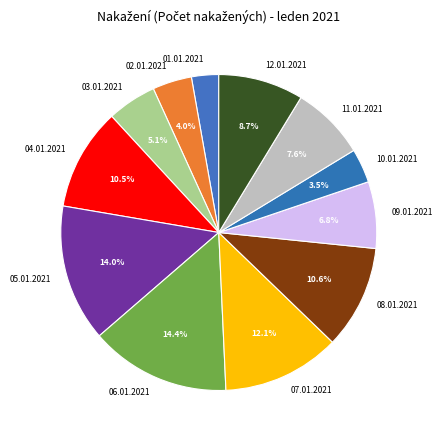

Is there a majority slice in this chart?

No